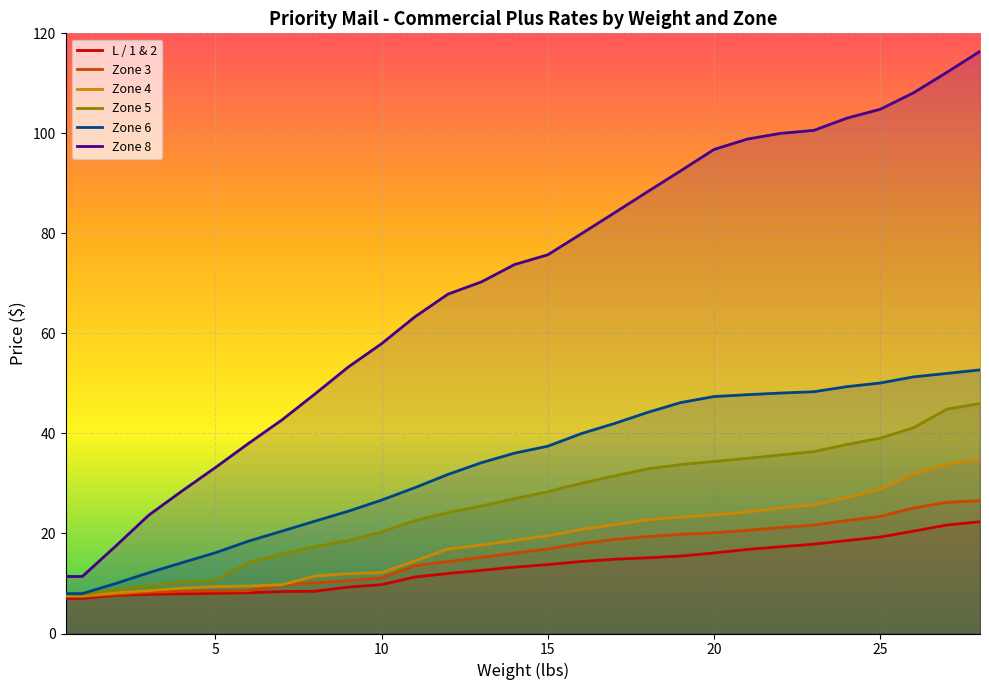

The value of Zone 6 at 28 is 52.7. True or false?

True